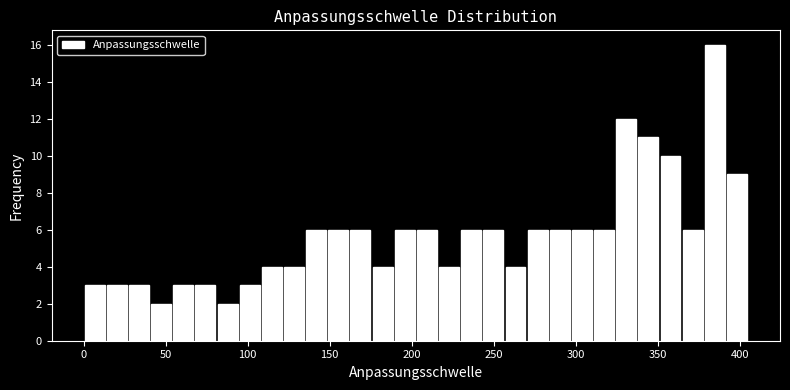

Read against the x-axis, roughly where is the centre of the tallest bar?

385